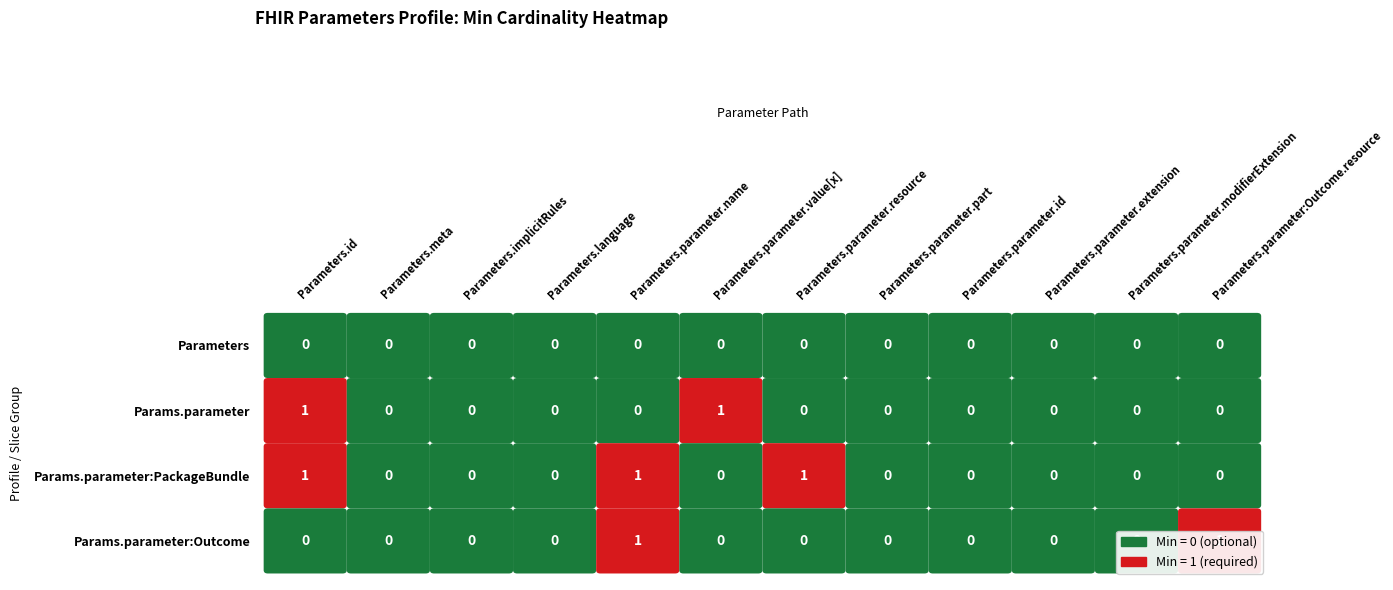

At which label is Parameters.parameter closest to 0?

Parameters.meta